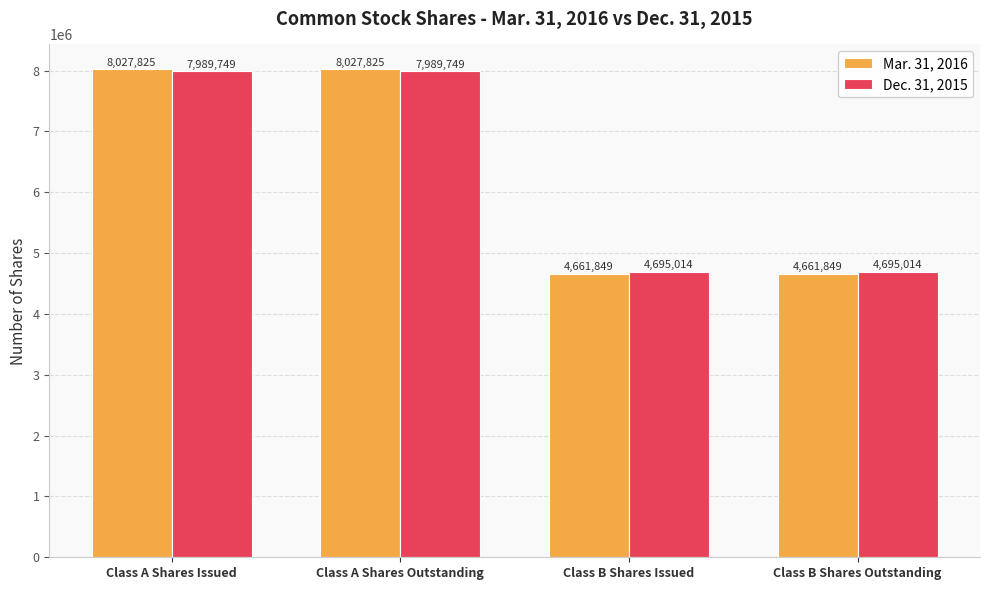

How many categories are shown in the chart?

4